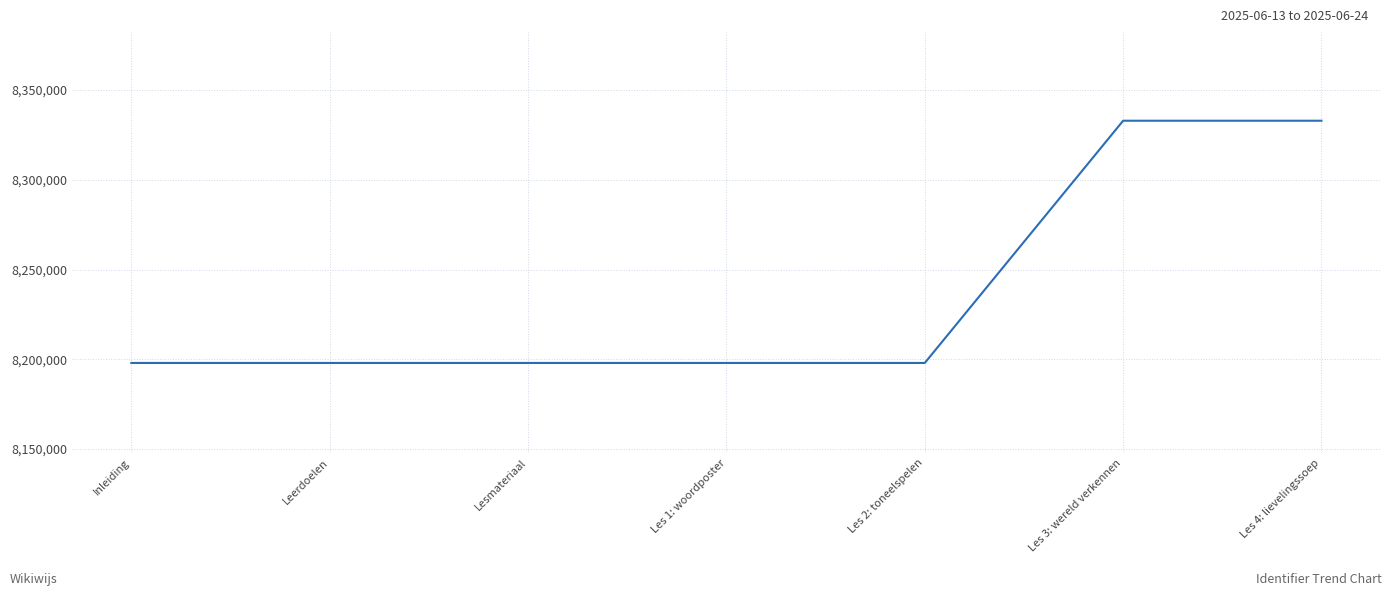

Is it true that the value at Les 2: toneelspelen is 8197939?

True